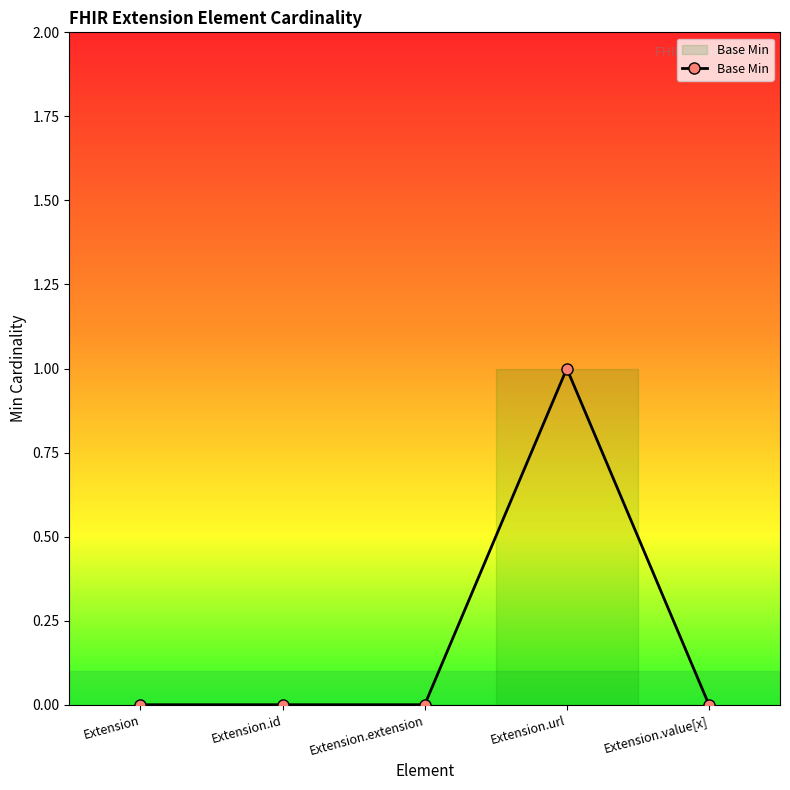

Count the values in the range 0 to 1.

5